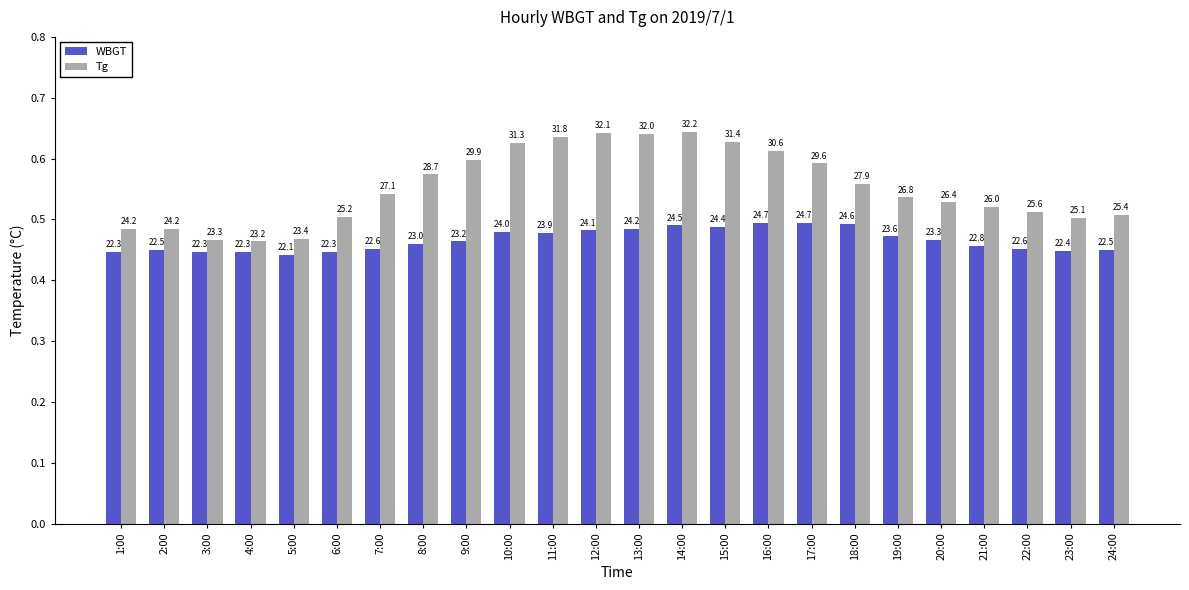

What are all the series names shown in the legend?

WBGT, Tg